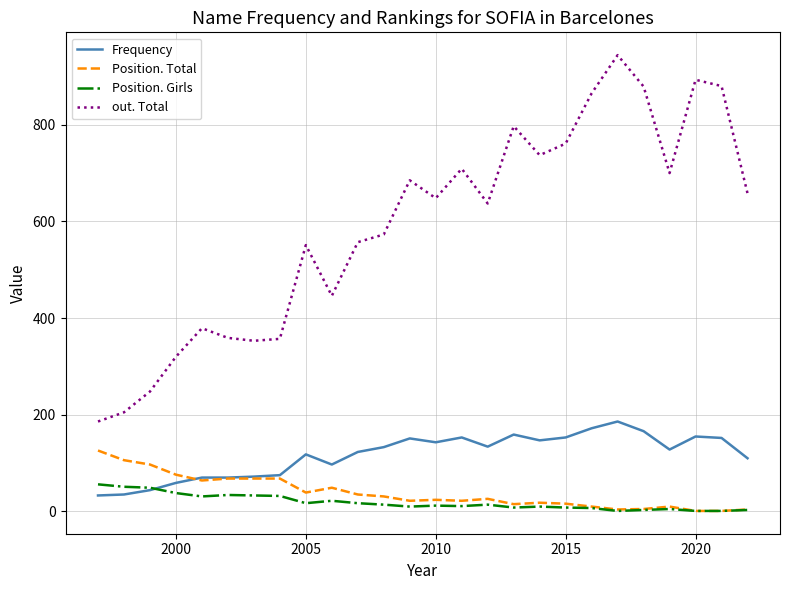

What is the maximum value shown in the chart?

944